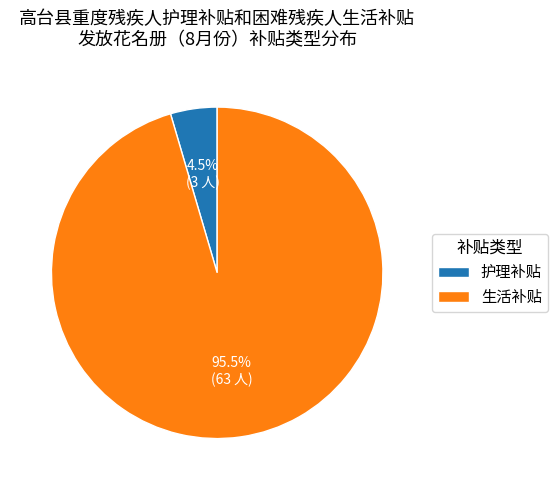

Combined, do 生活补贴 and 护理补贴 account for over 50%?

Yes